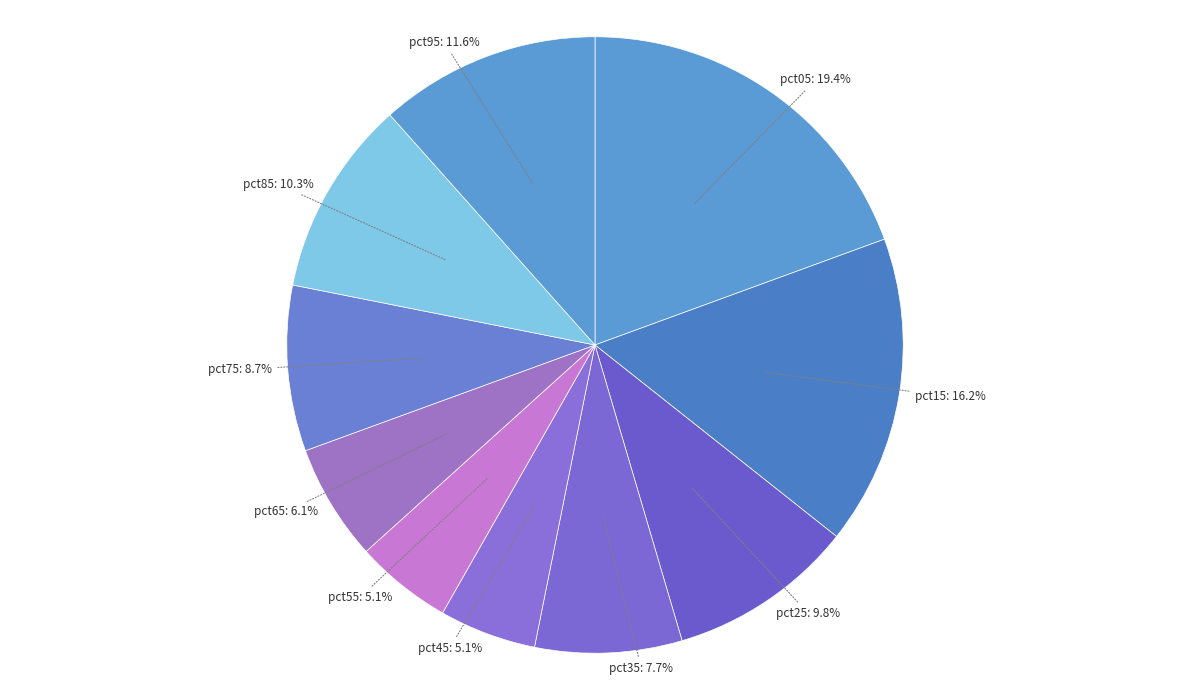

Between pct05 and pct35, which is larger?

pct05